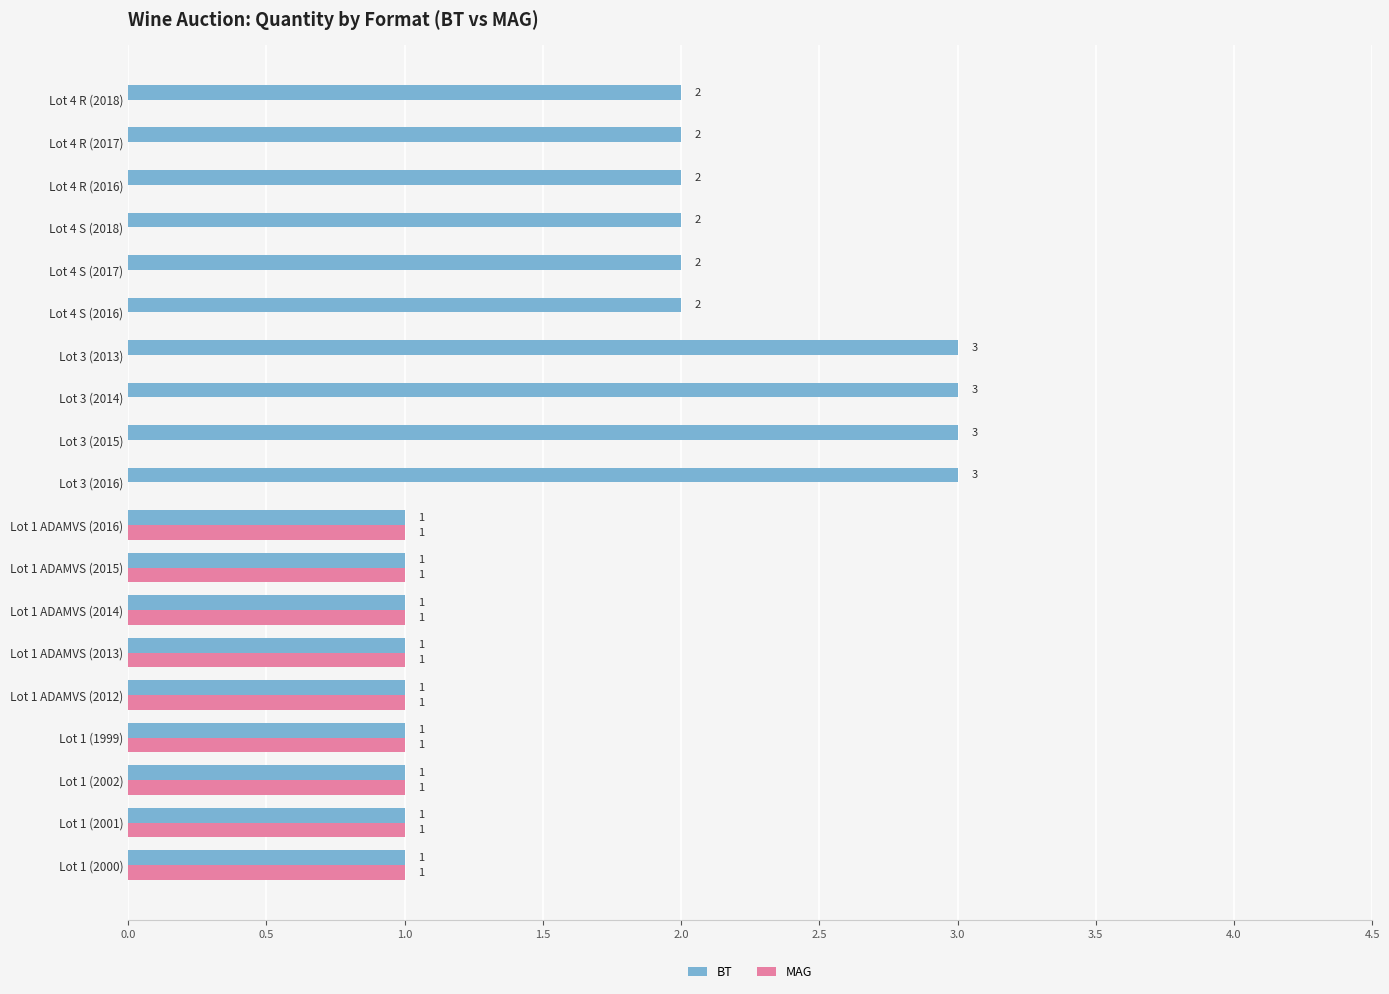

What is the maximum value shown in the chart?

3